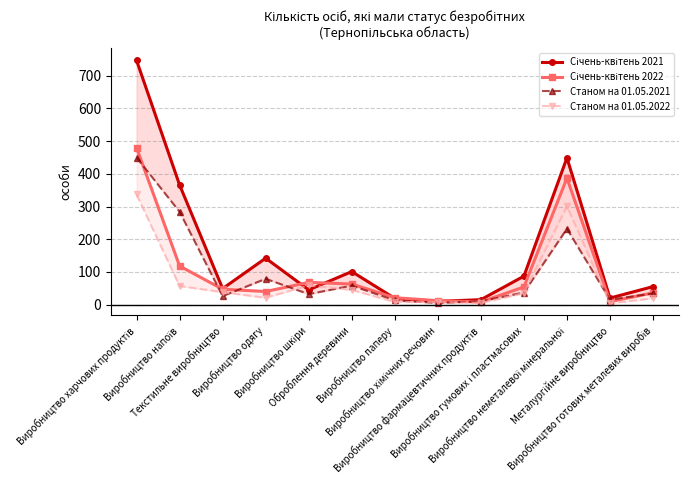

How many lines are shown in the chart?

4